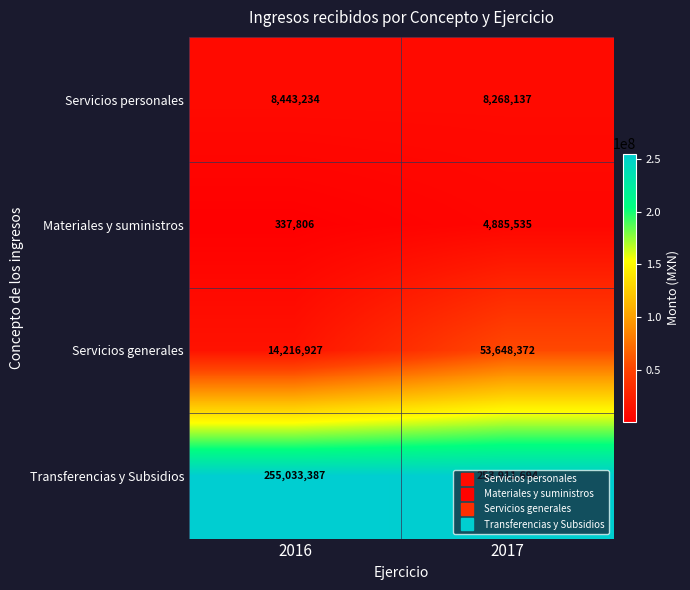

Count the number of data series in this chart.

4